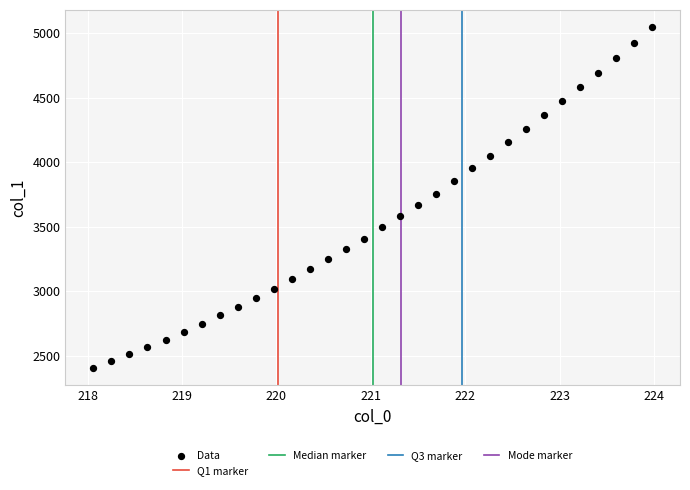

What is the range of Y values (max minus min)?

2643.6